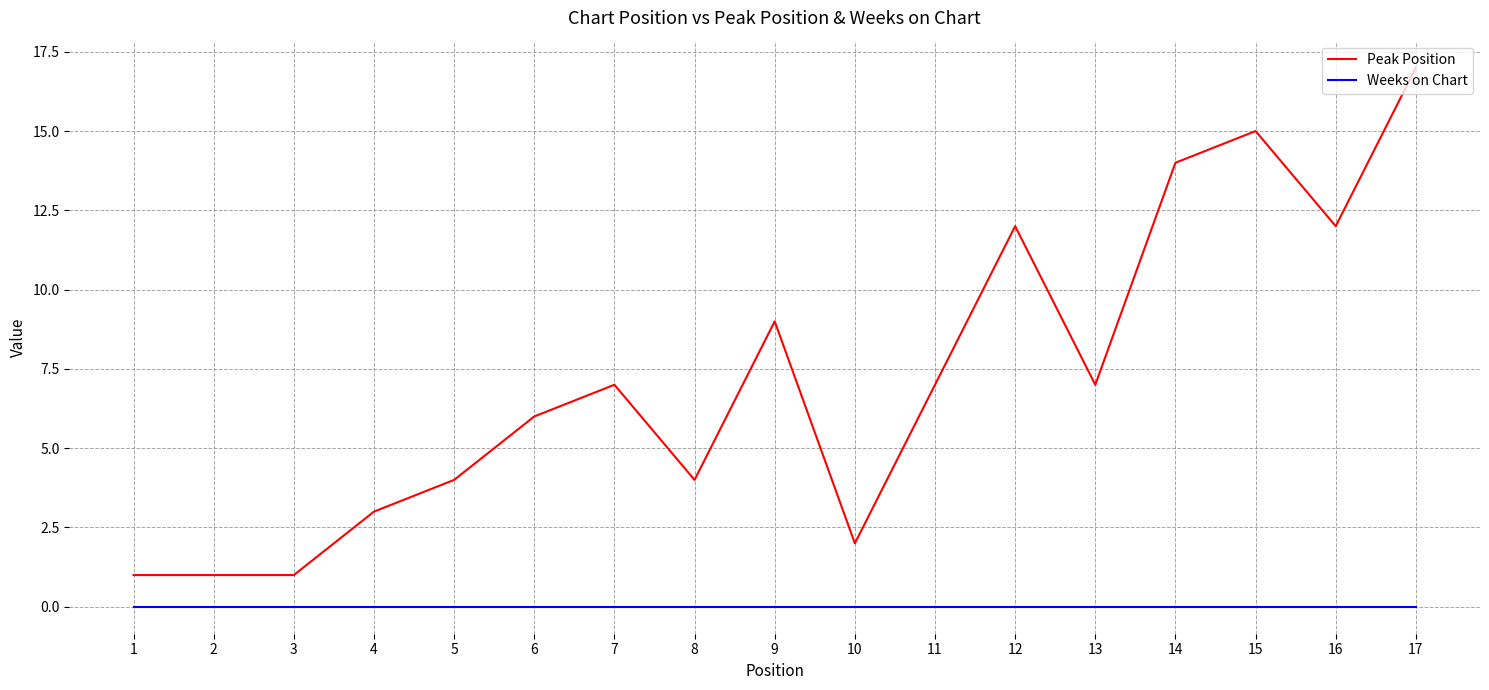

The Peak Position series shows 21 at 12. True or false?

False